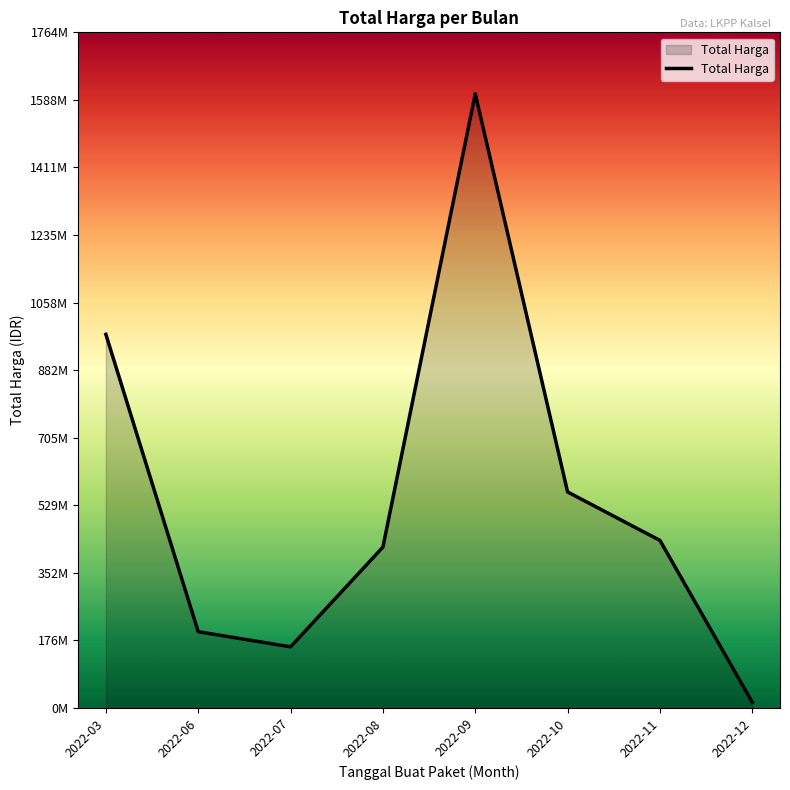

Does the chart display data point markers on the line(s)?

No